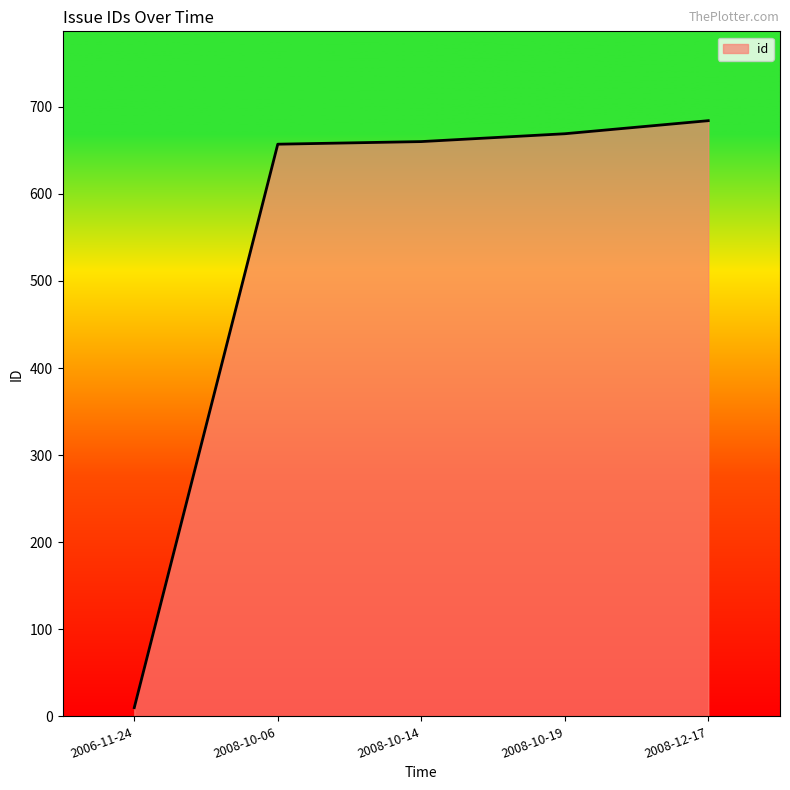

What is the difference between the maximum and minimum values?

674